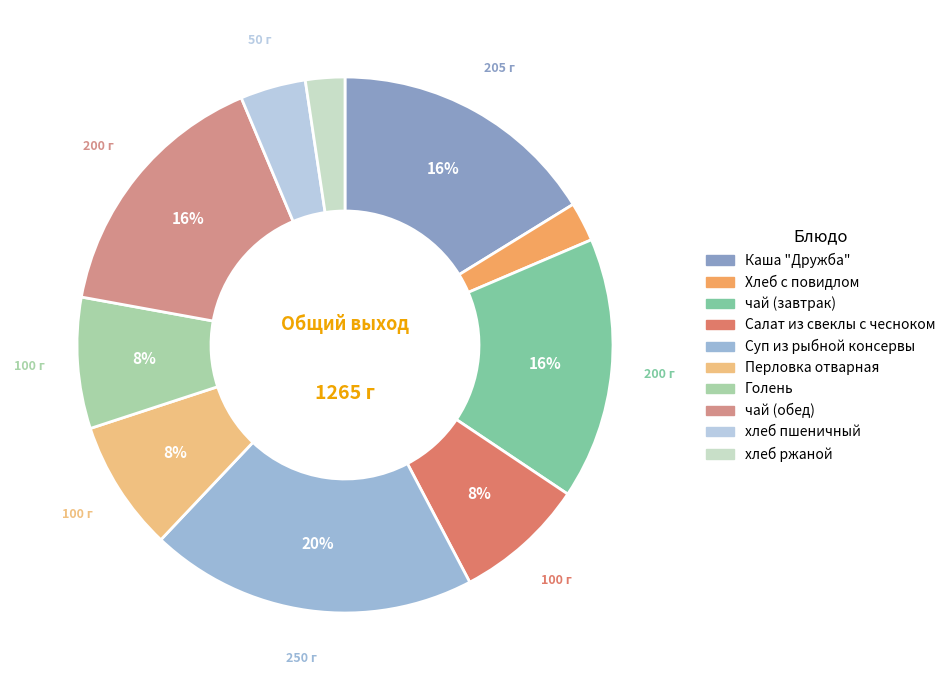

Does Каша "Дружба" represent more than half of the total?

No